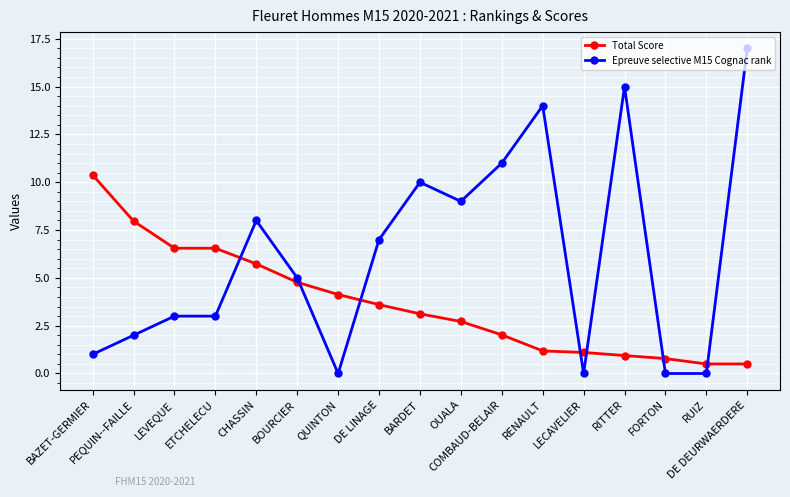

Between which two adjacent categories do Epreuve selective M15 Cognac rank and Total Score first intersect?

ETCHELECU and CHASSIN